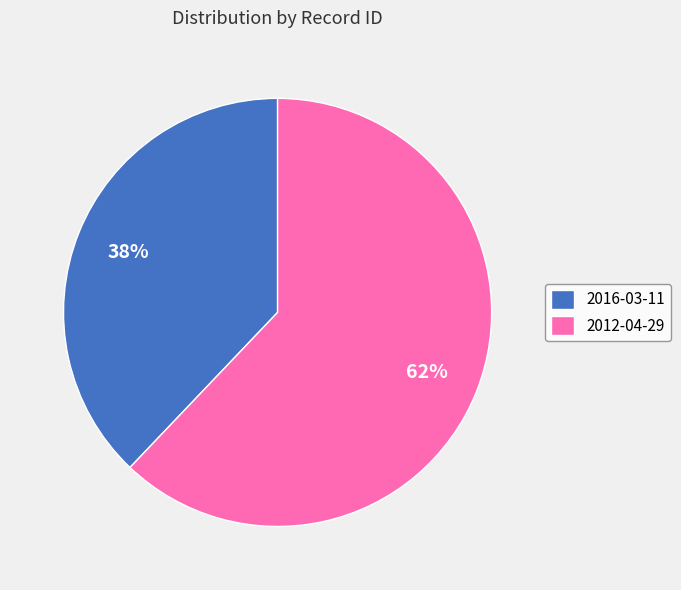

The 2012-04-29 slice represents 62% of the pie. True or false?

True